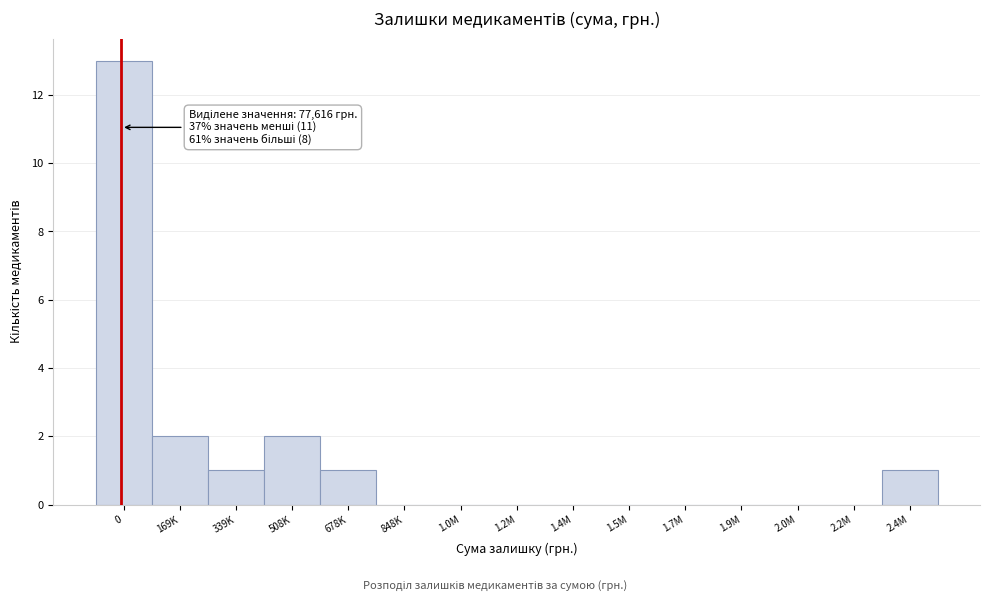

Reading left to right, what are all the values shown in this chart?

0=13	169K=2	339K=1	508K=2	678K=1	848K=0	1.0M=0	1.2M=0	1.4M=0	1.5M=0	1.7M=0	1.9M=0	2.0M=0	2.2M=0	2.4M=1